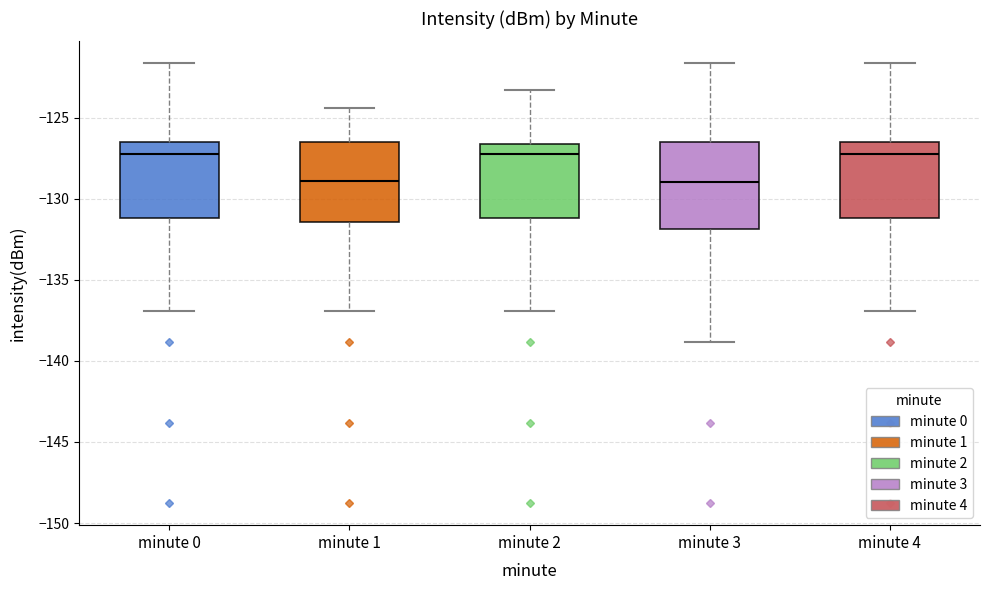

Where does the upper whisker of the box for minute 0 end on the y-axis? The values are not printed on the chart, so give them approximately, as read against the axis.

-121.5